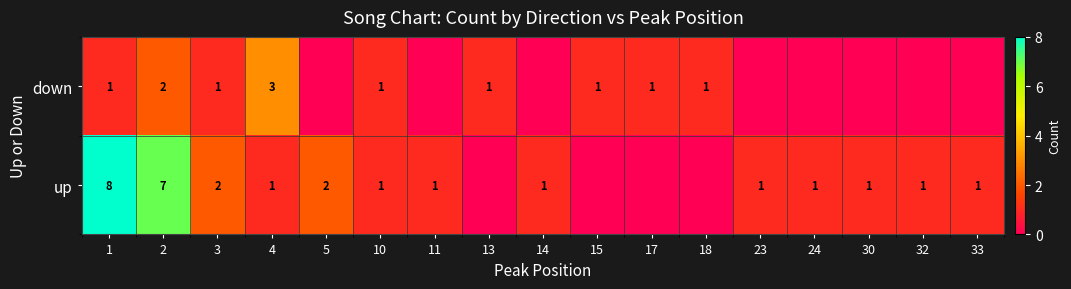

Rank the series by their average value, from highest to lowest.

row_1, row_0